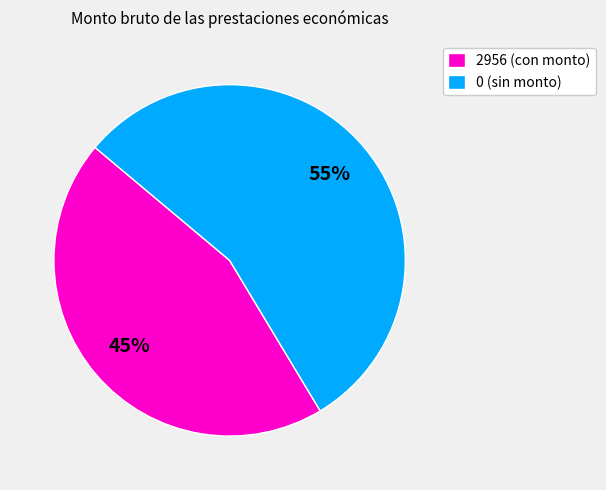

Is it true that 2956 (con monto) is 32% of the pie?

False